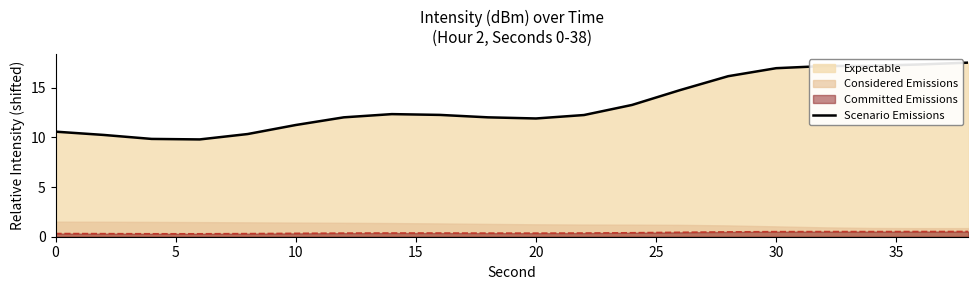

What is the average value?

13.3